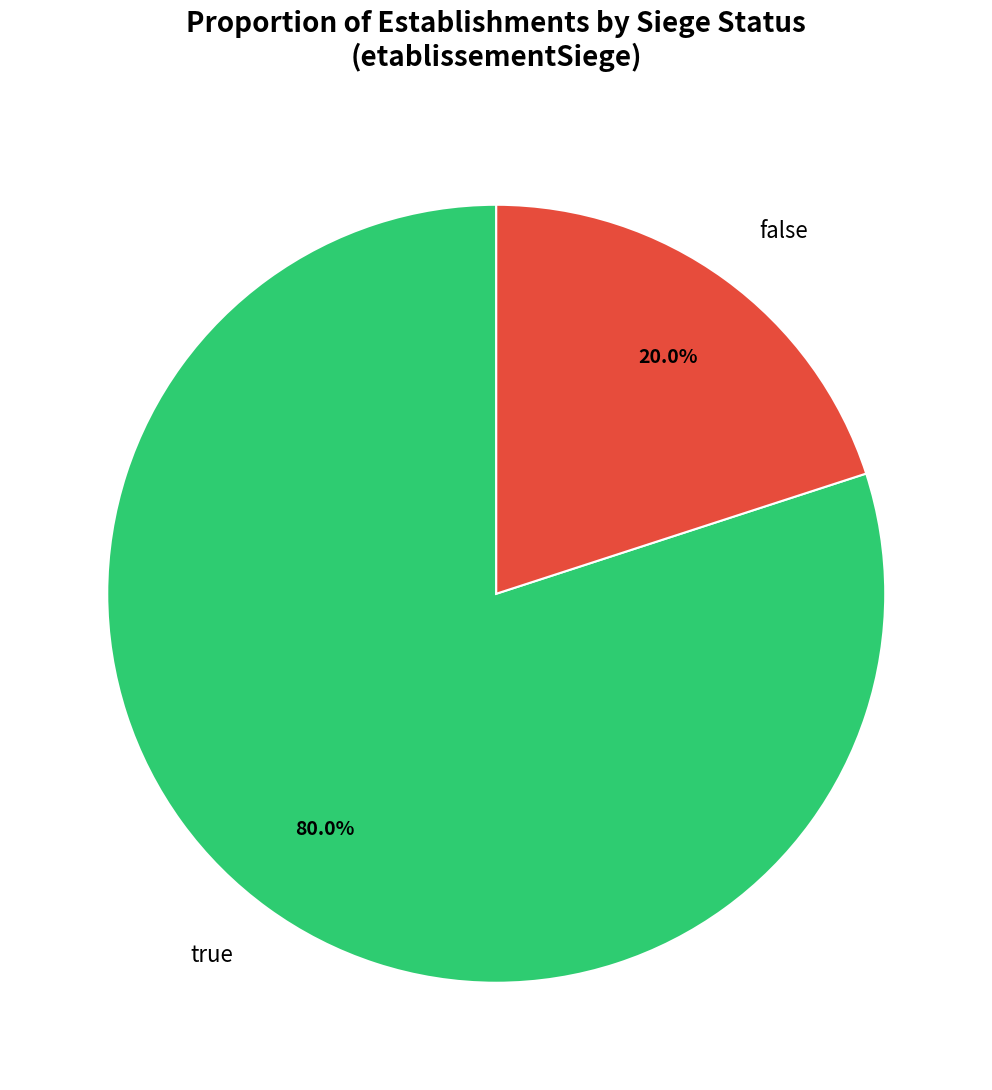

Which category has the smallest portion of the pie?

false